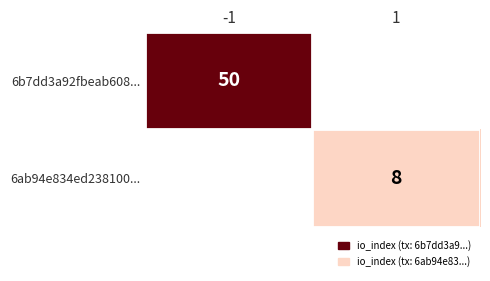

What is the greatest value displayed?

50.0